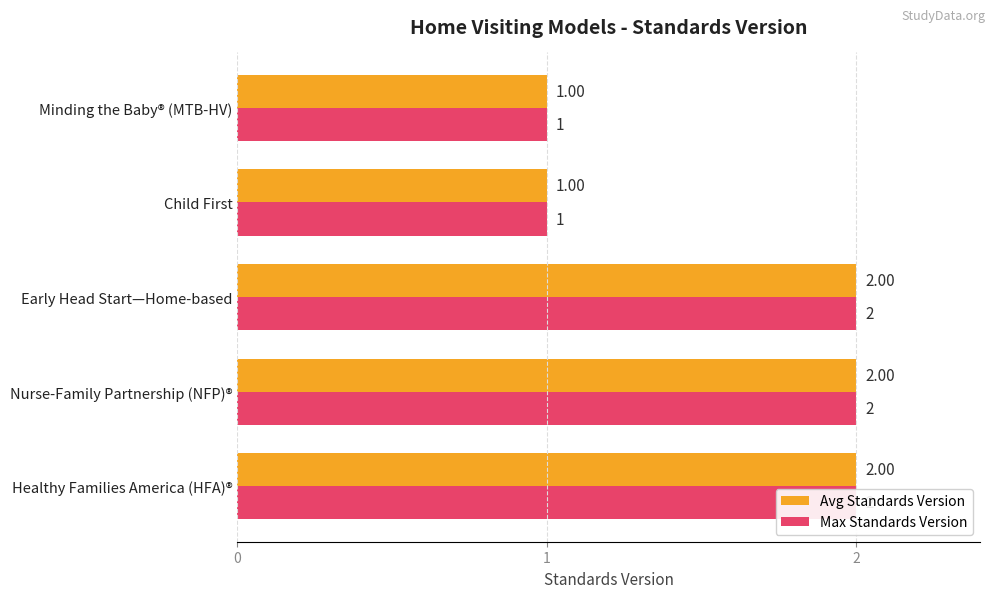

Which series has the largest total across all categories?

Avg Standards Version